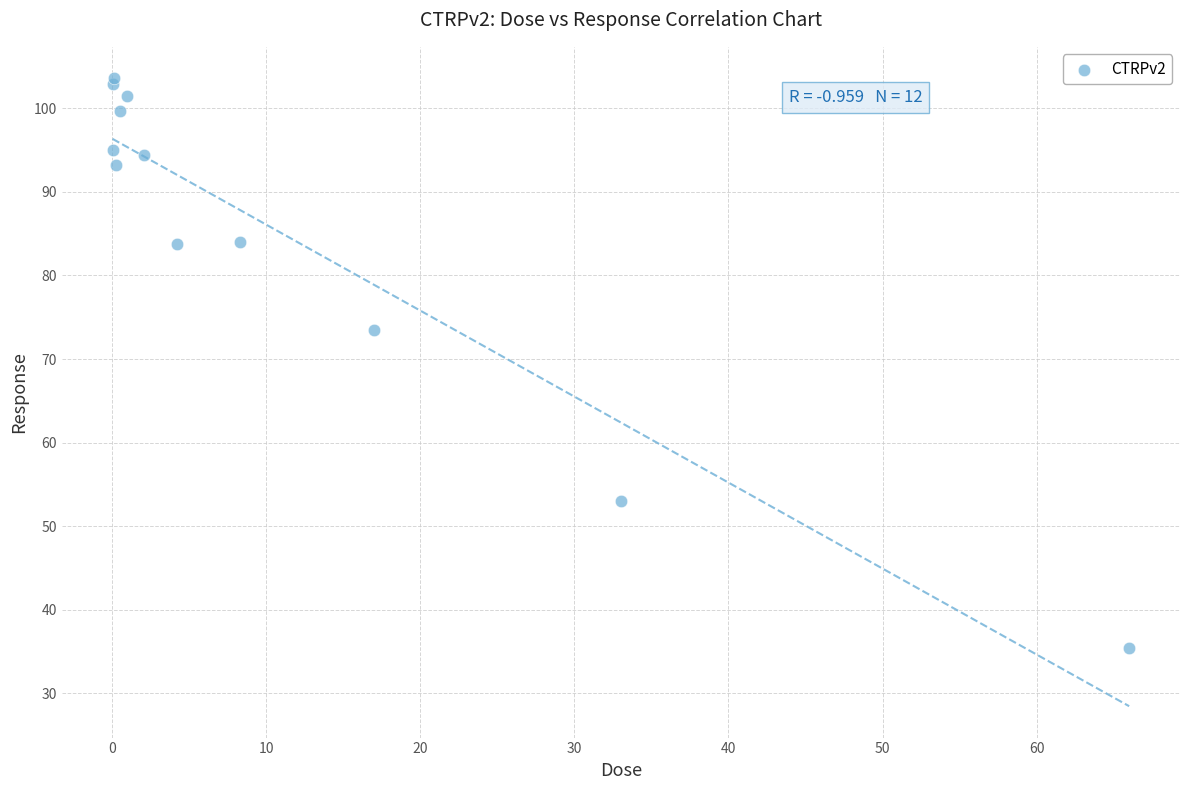

What Y value in the scatter plot is closest to 69?

73.5